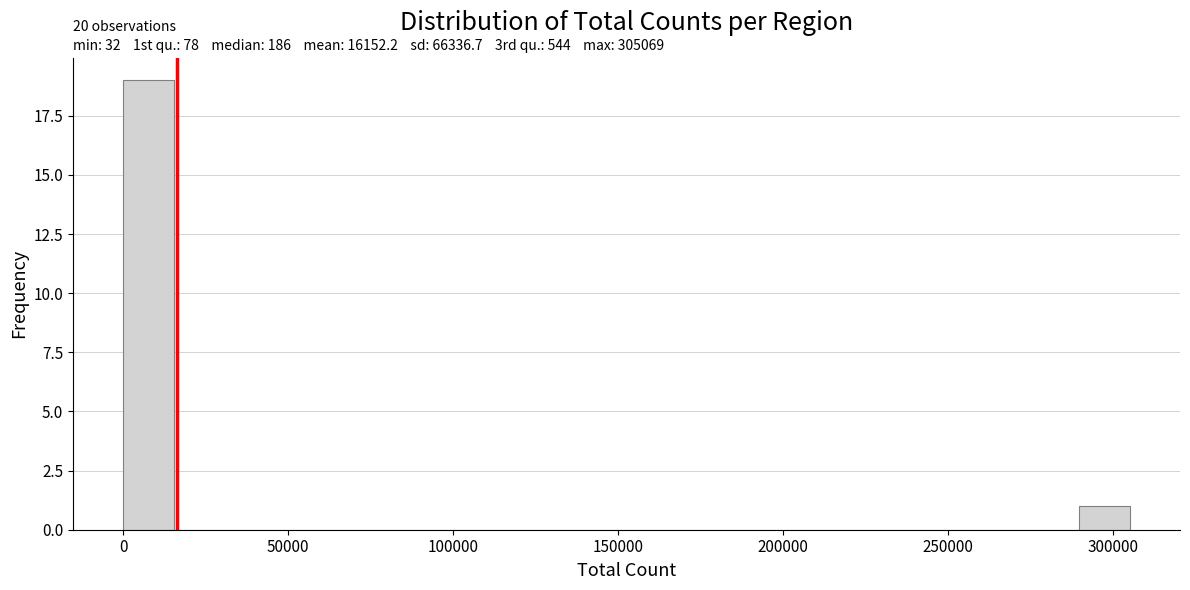

Read against the x-axis, roughly where is the centre of the tallest bar?

10000